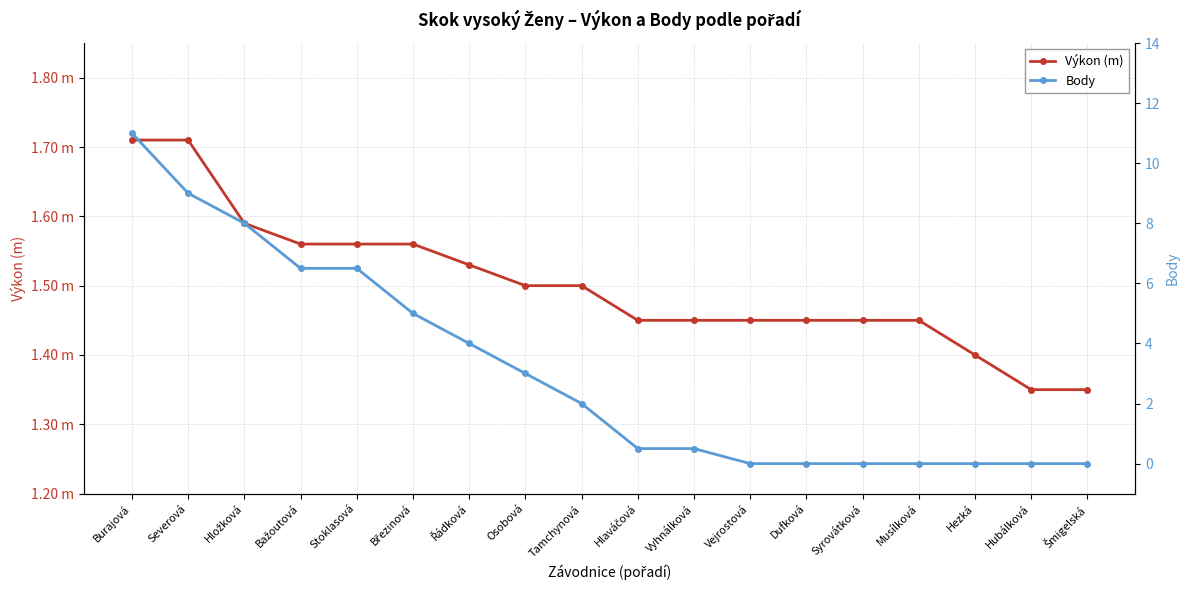

Which series ends up on top after the final intersection of Výkon (m) and Body?

Výkon (m)